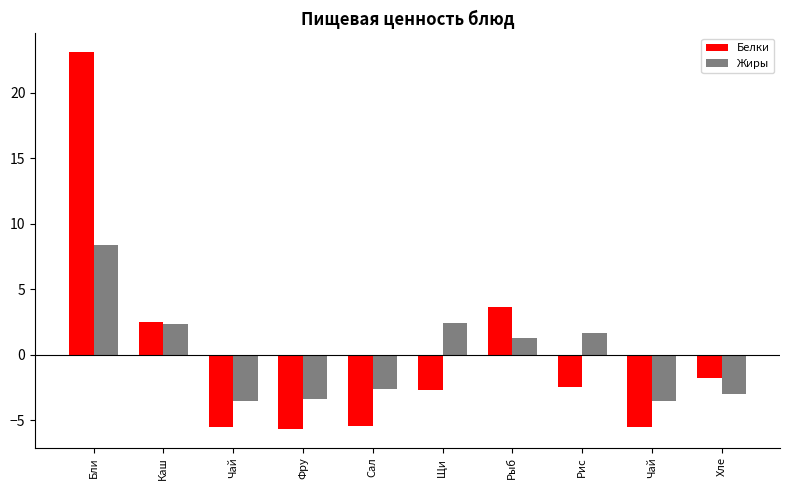

How many bars are there in each group?

2